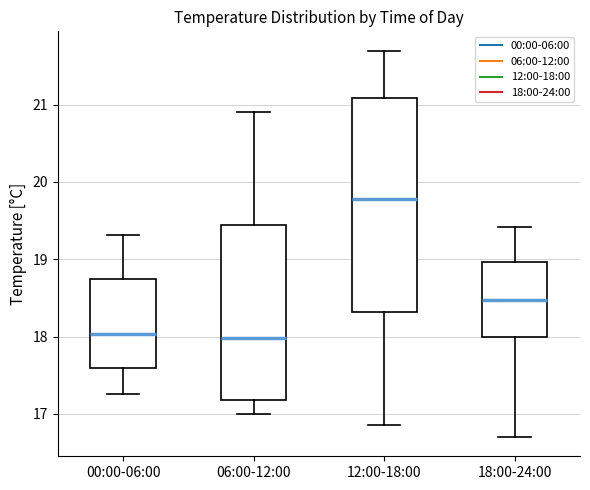

Where does the upper whisker of the box for 00:00-06:00 end on the y-axis? The values are not printed on the chart, so give them approximately, as read against the axis.

19.3